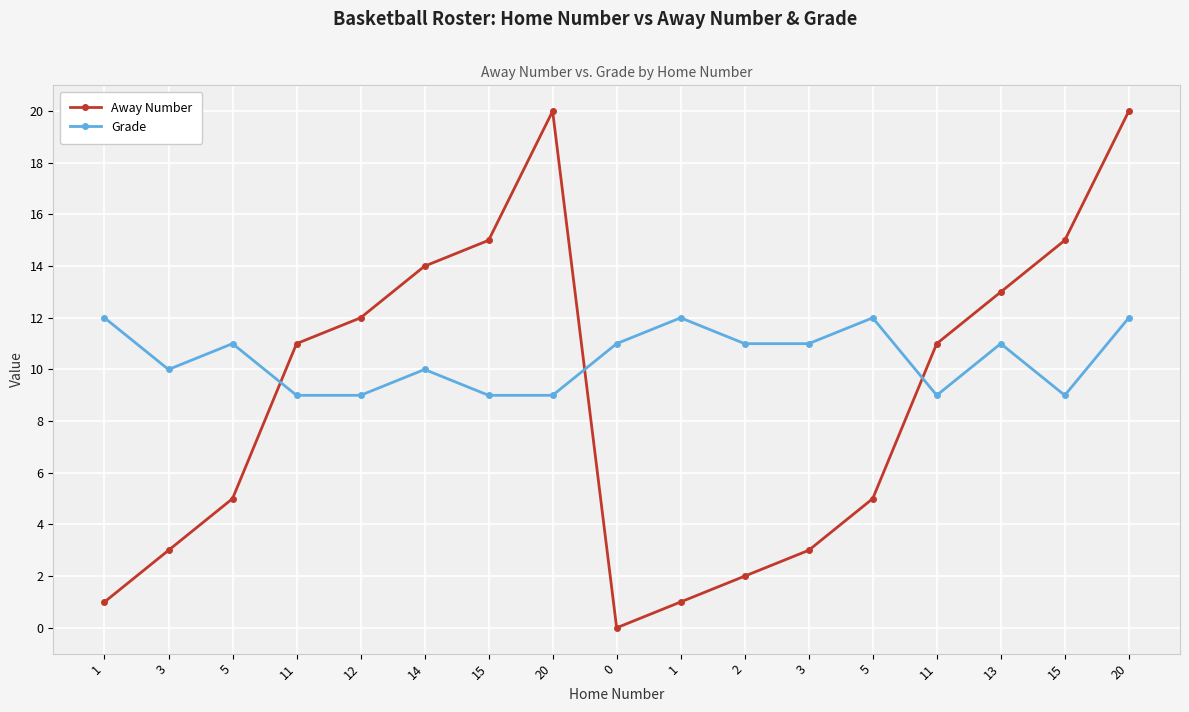

What is the spread (max minus min) of values at 5?

6